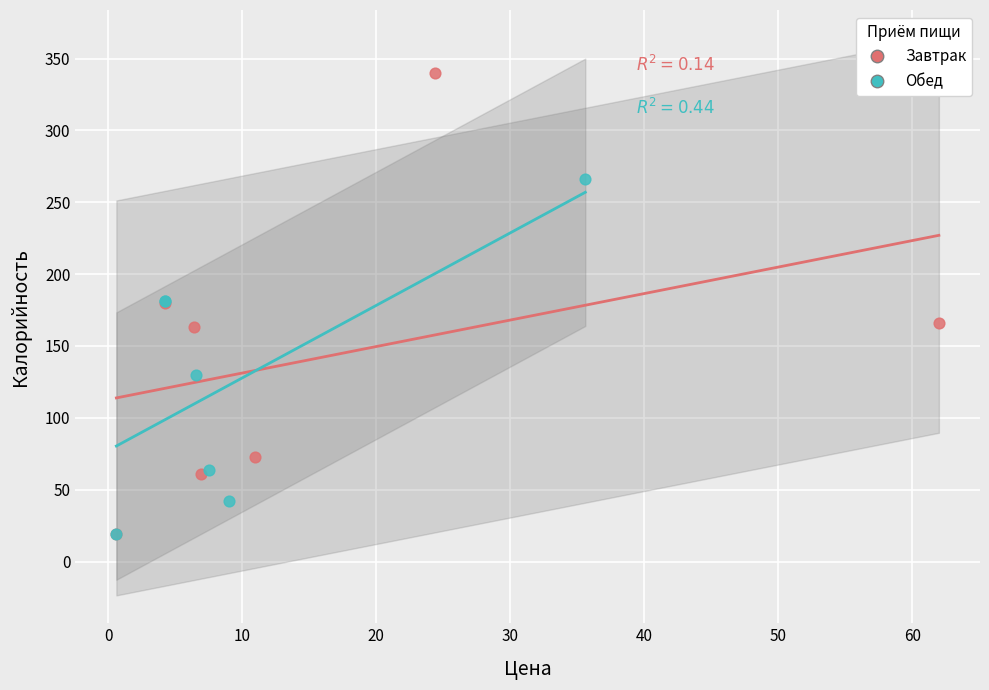

Which series contains the highest Y value?

Завтрак